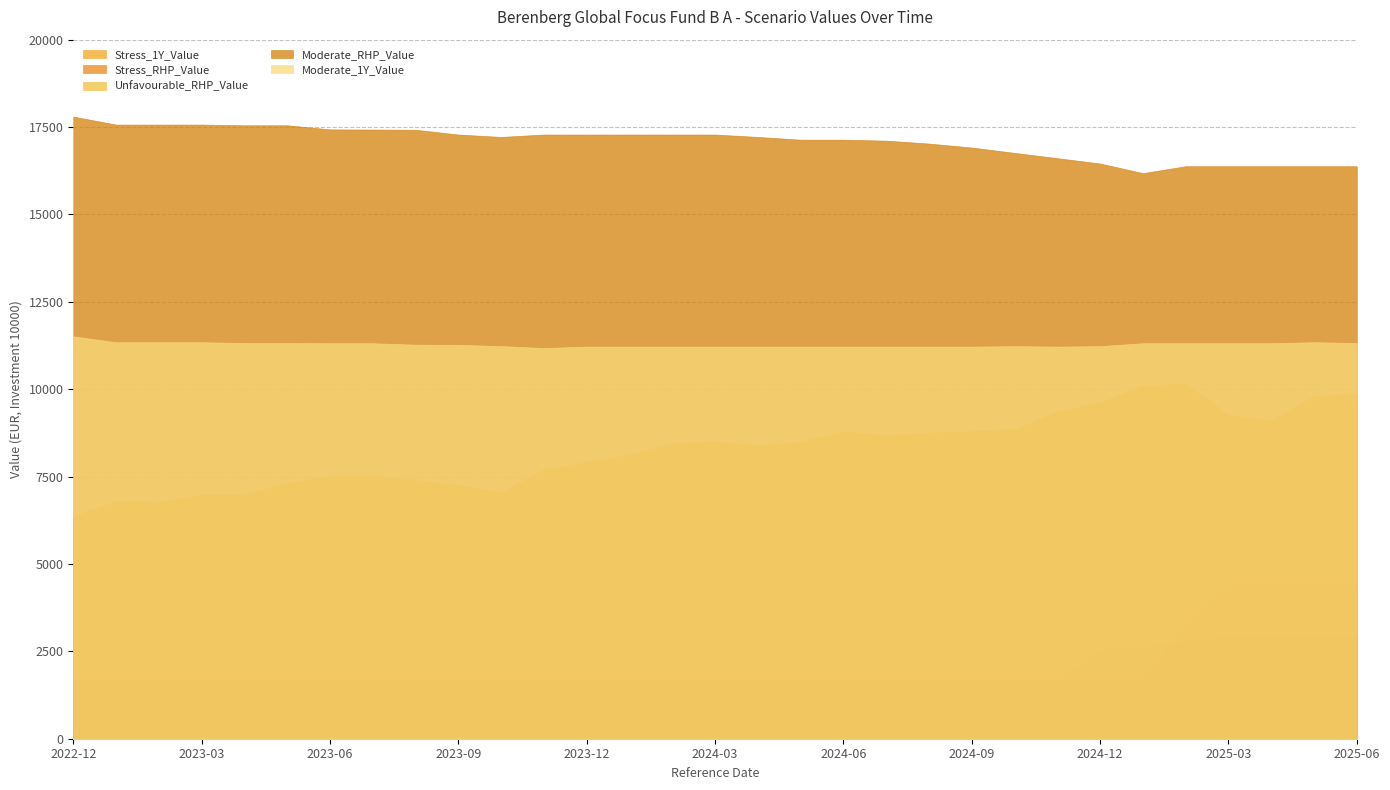

What are all the series names shown in the legend?

Stress_1Y_Value, Stress_RHP_Value, Unfavourable_RHP_Value, Moderate_RHP_Value, Moderate_1Y_Value